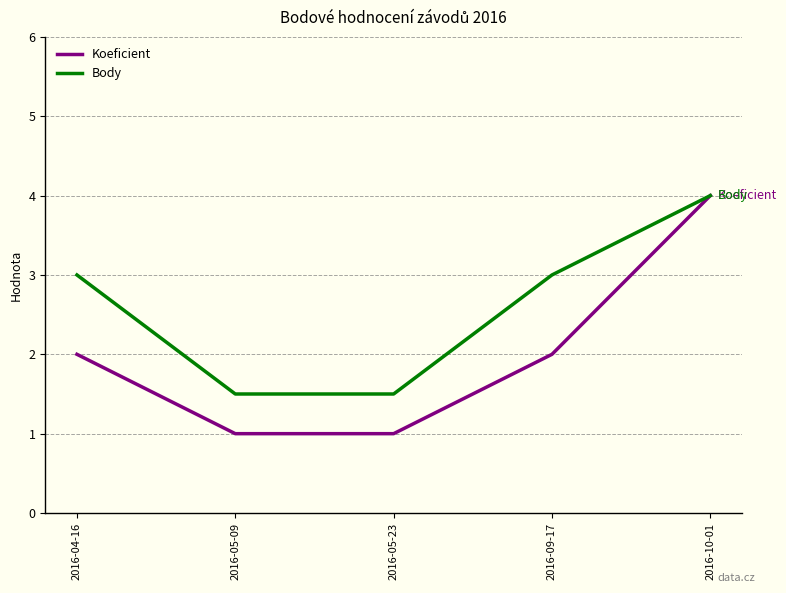

What position from the right is 2016-09-17?

2